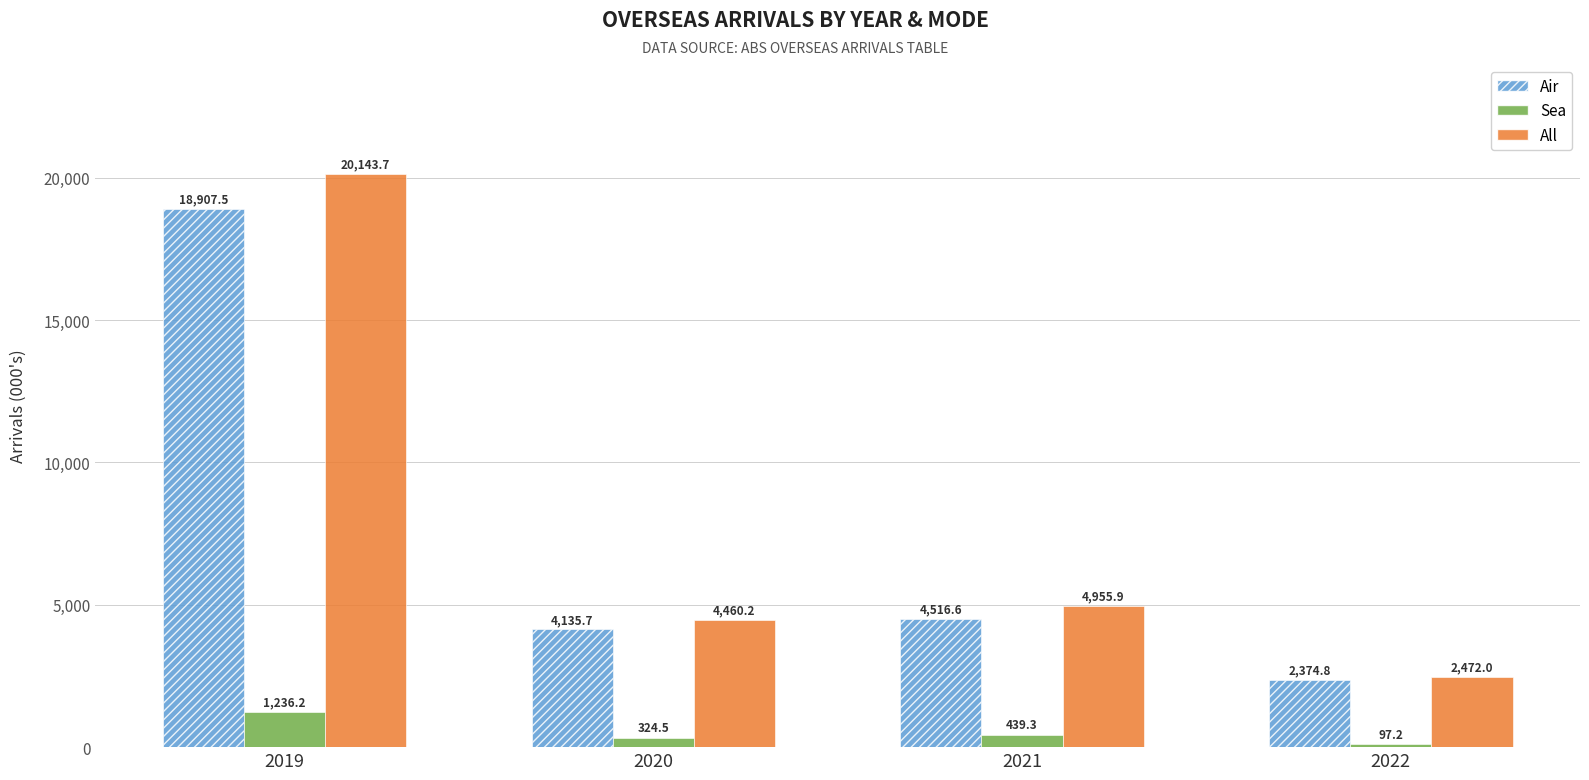

What is the difference between the highest and lowest values at 2022?

2374.8